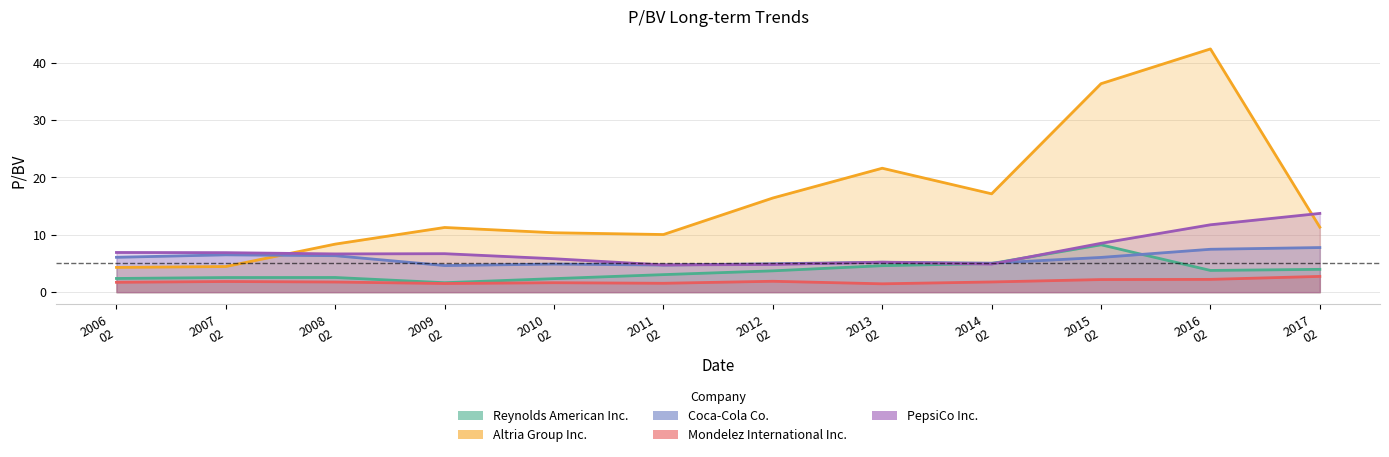

At which category is the sum across all series the highest?

2016 02